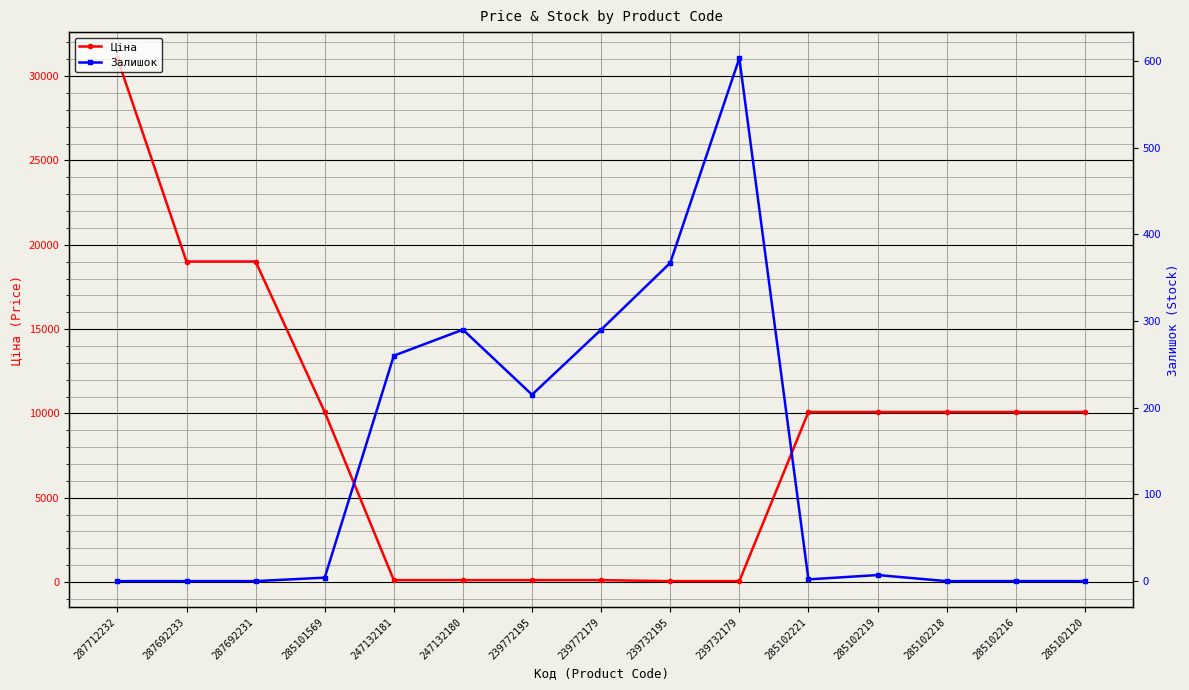

Rank the categories by Залишок value from highest to lowest.

239732179, 239732195, 247132180, 239772179, 247132181, 239772195, 285102219, 285101569, 285102221, 287712232, 287692233, 287692231, 285102218, 285102216, 285102120